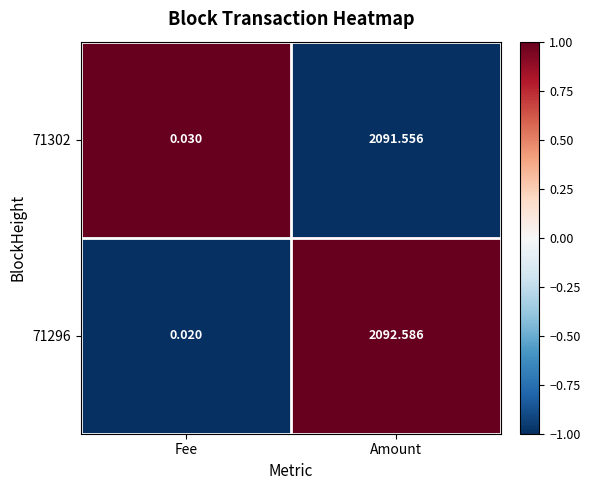

Rank the categories by 71296 value from highest to lowest.

Amount, Fee